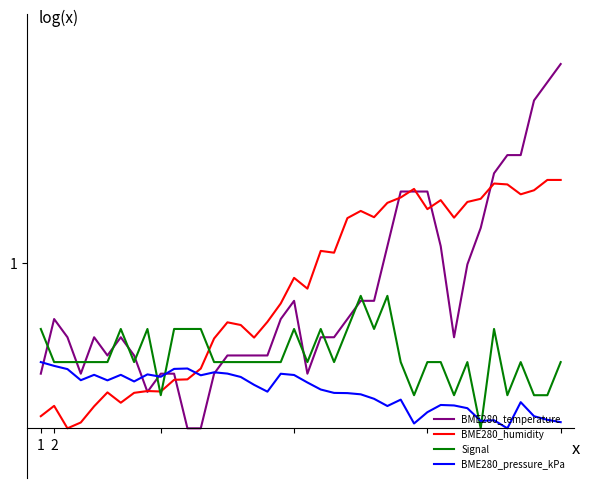

Is this an area chart (filled region under the line)?

No